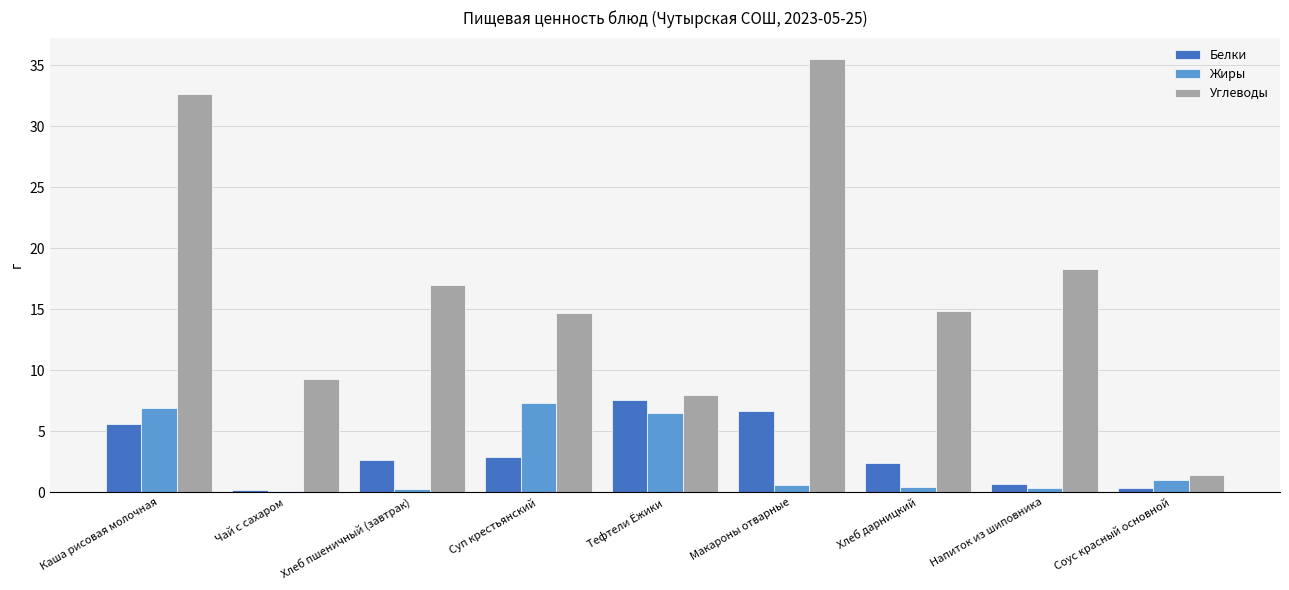

What is the highest value of the Белки series?

7.5